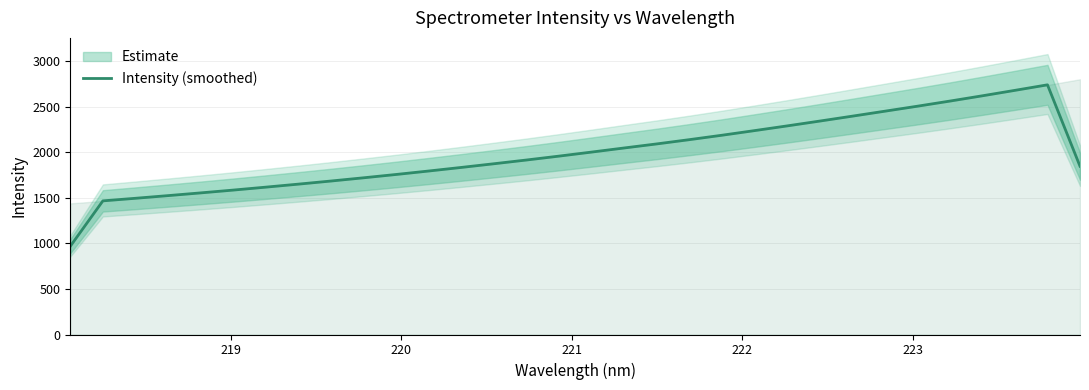

What is the average value?

1984.0